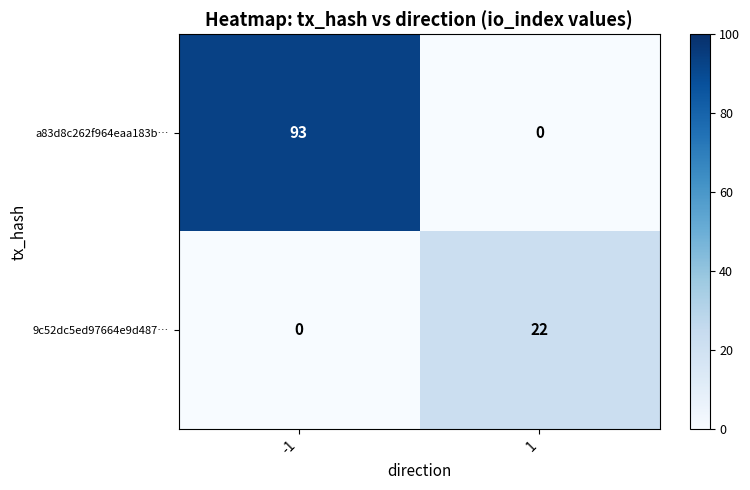

What value does the a83d8c262f964eaa183b… series have at -1, to the nearest 5?

95